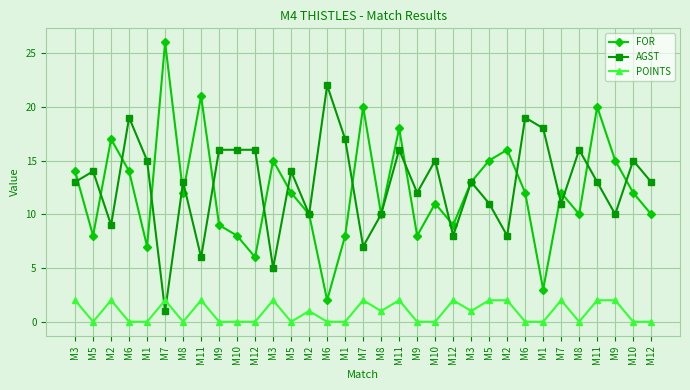

How many categories are shown in the chart?

33